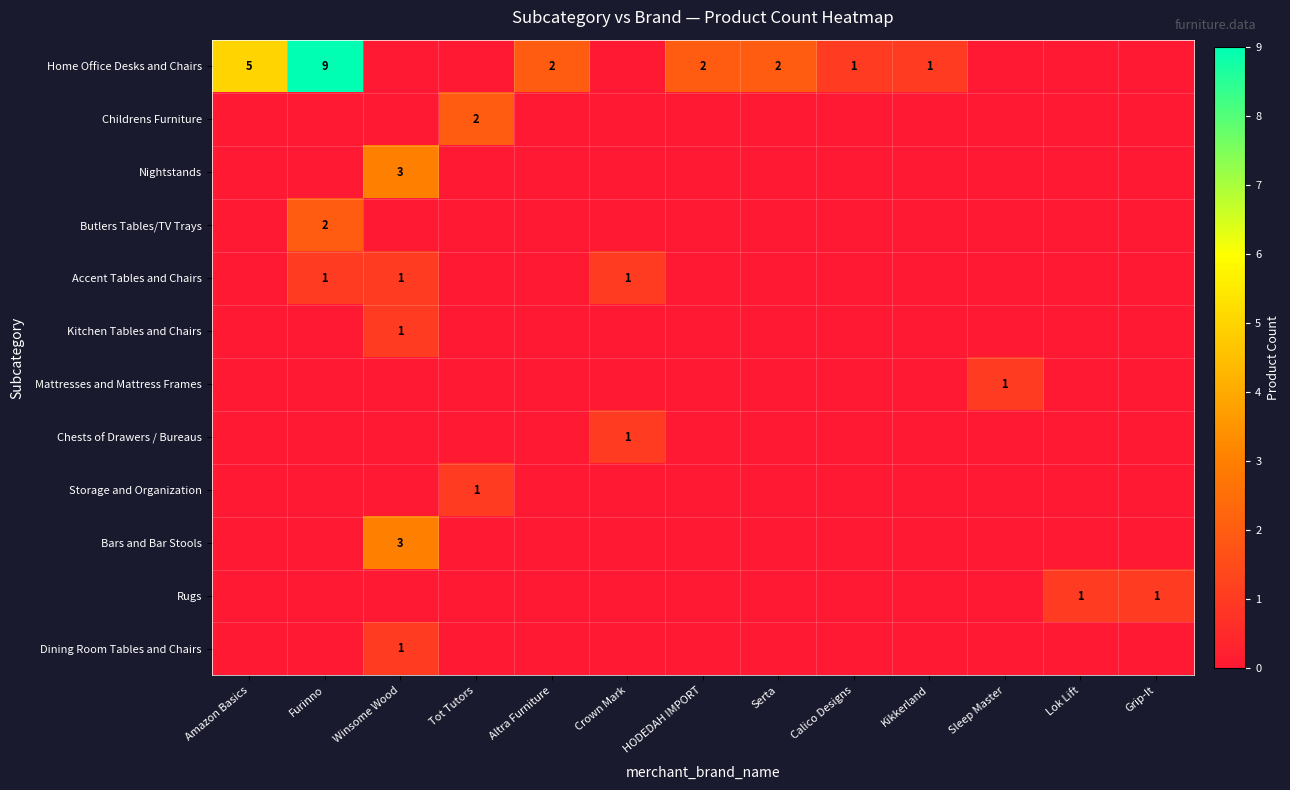

What is the difference between the highest and lowest values at HODEDAH IMPORT?

2